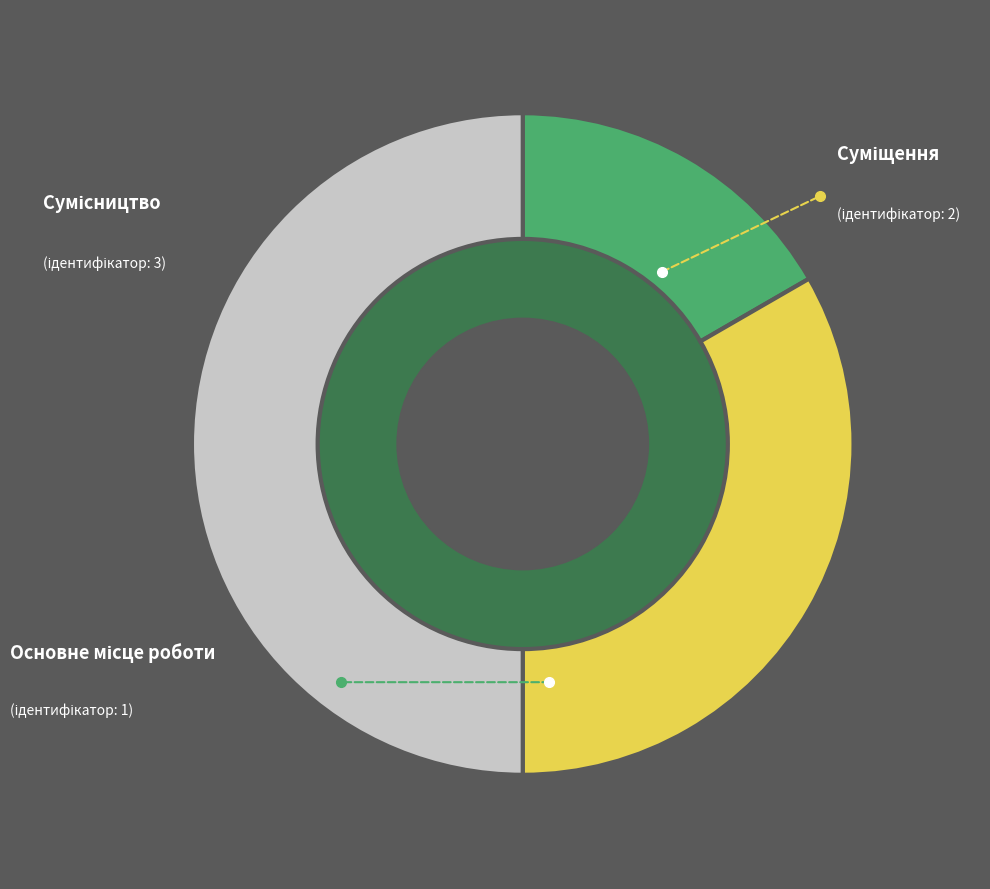

Which category has the biggest portion of the pie?

Сумісництво